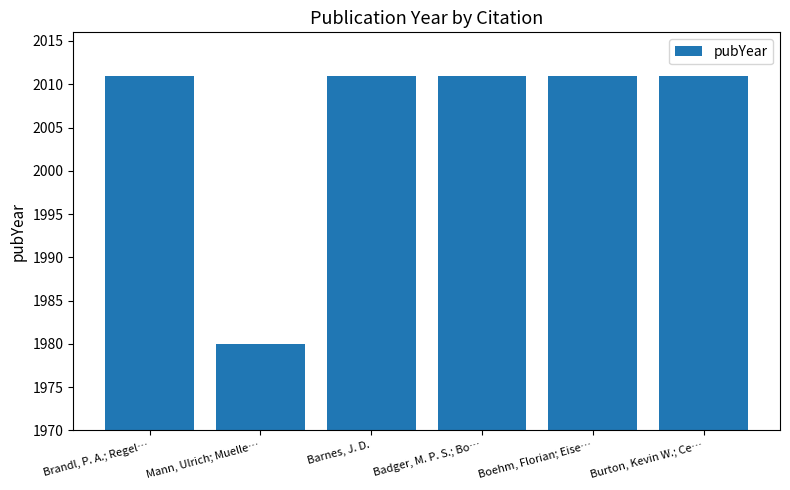

Reading right to left, list all the values displayed in this chart.

2011	2011	2011	2011	1980	2011